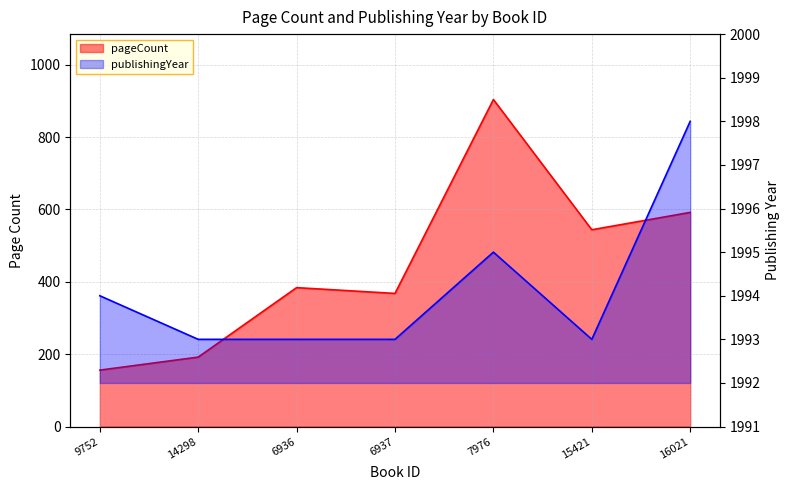

The pageCount series shows 156 at 9752. True or false?

True